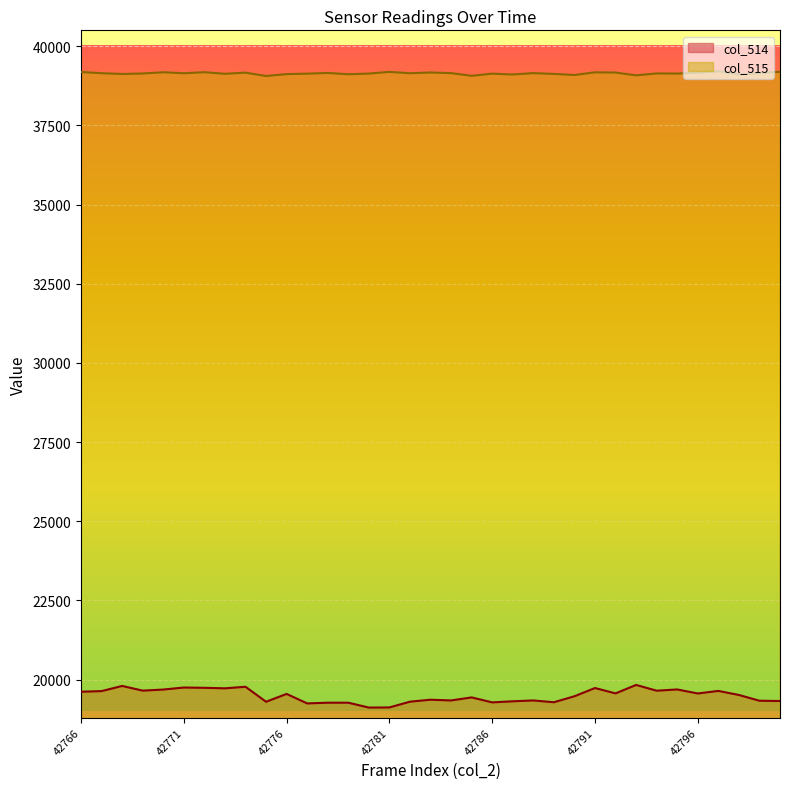

What is the approximate value of col_514 at 42778?

19272